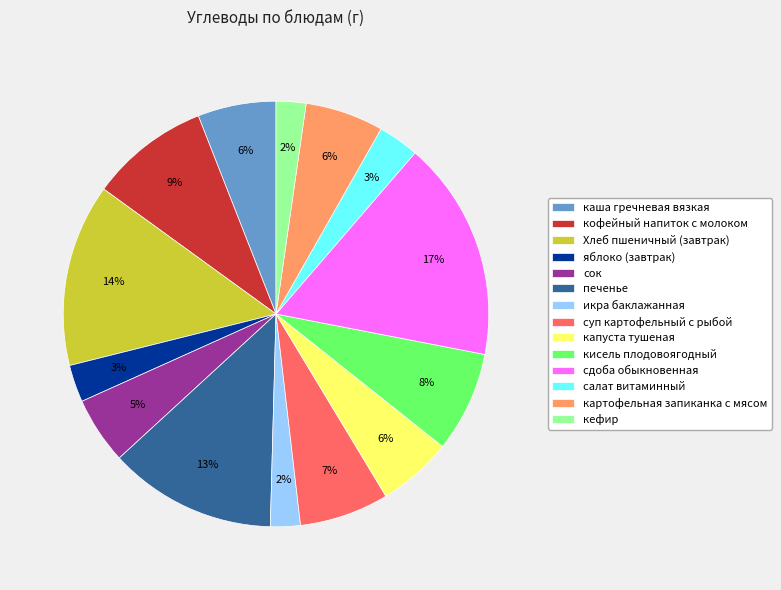

Is there a majority slice in this chart?

No